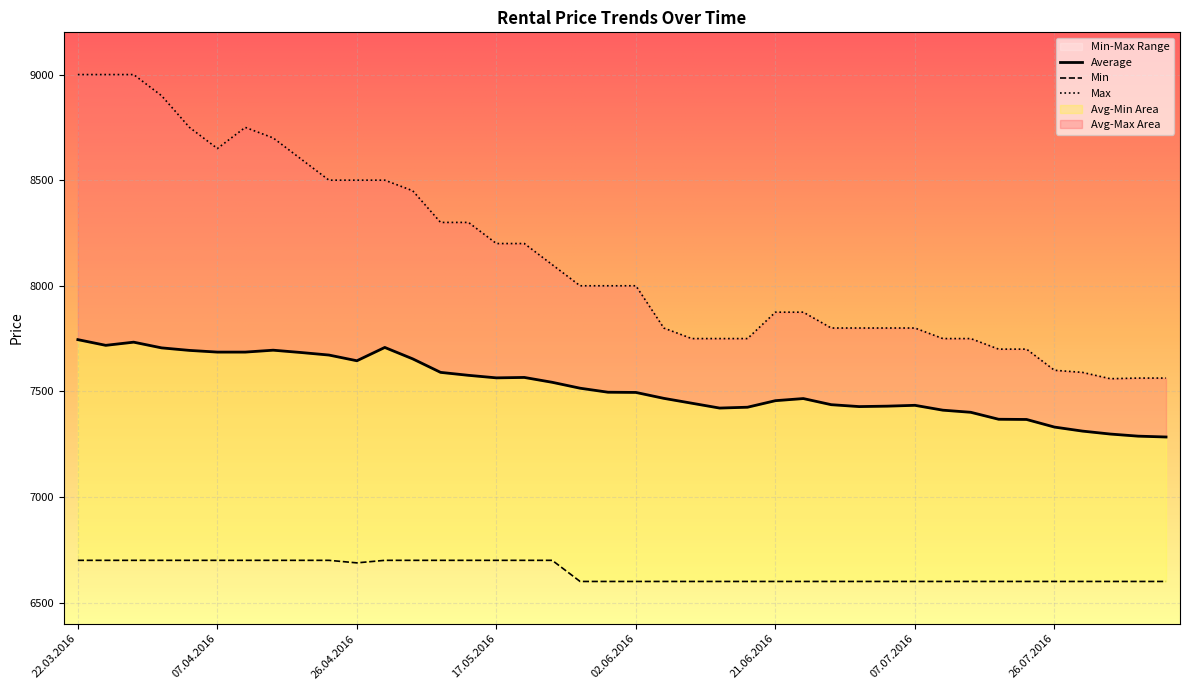

What is the total value across all series at 24.03.2016?

23418